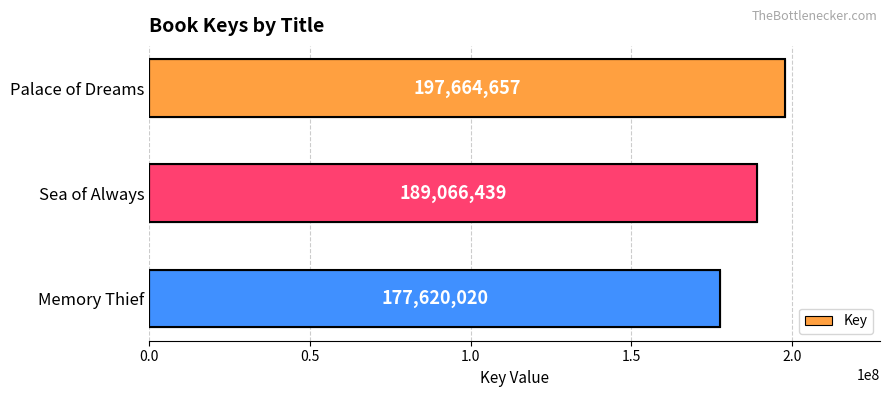

What is the minimum value shown in the chart?

177620020